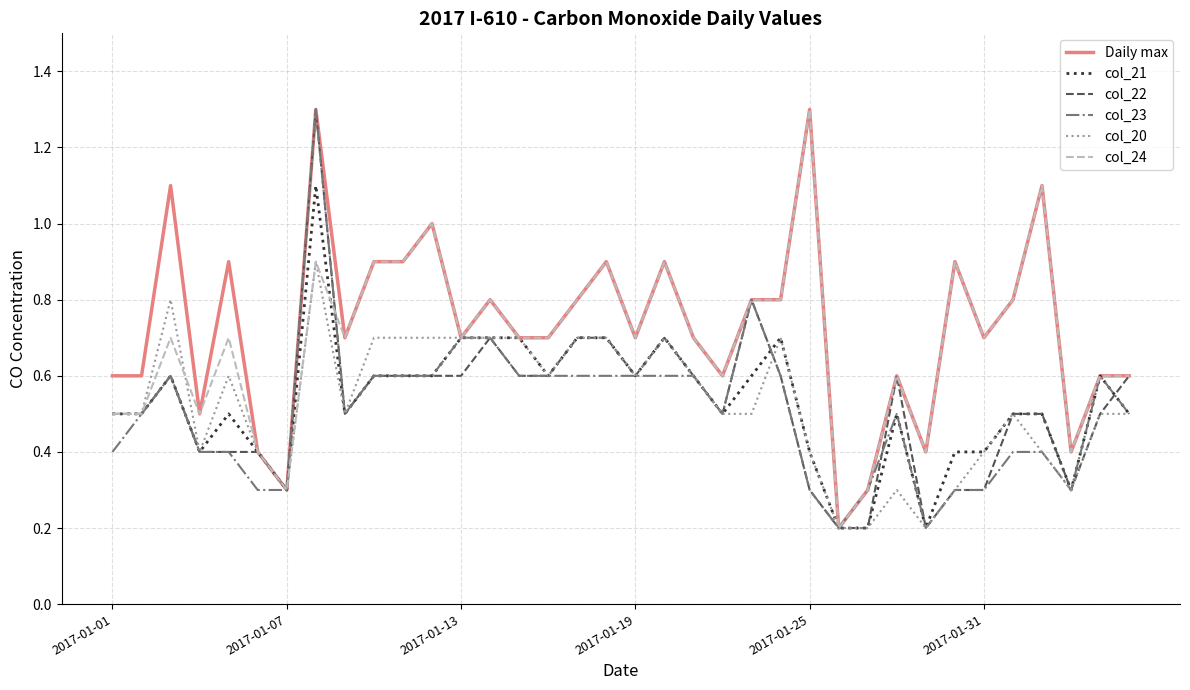

Which series has the largest total across all categories?

Daily max